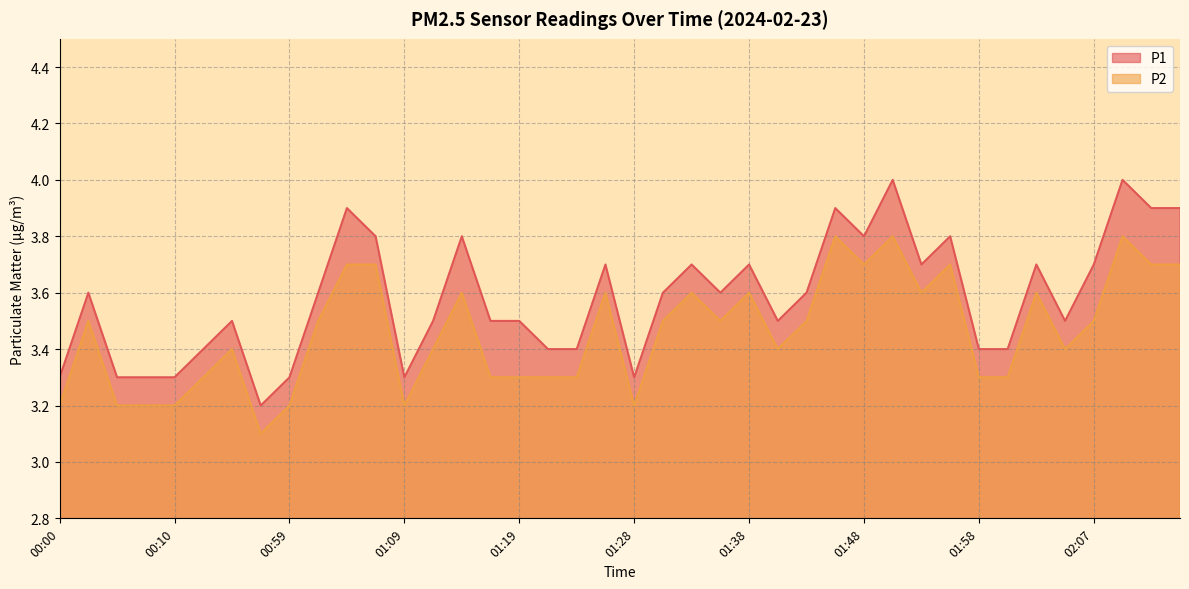

What is the value of the P1 point at the 30th from the left?

4.0